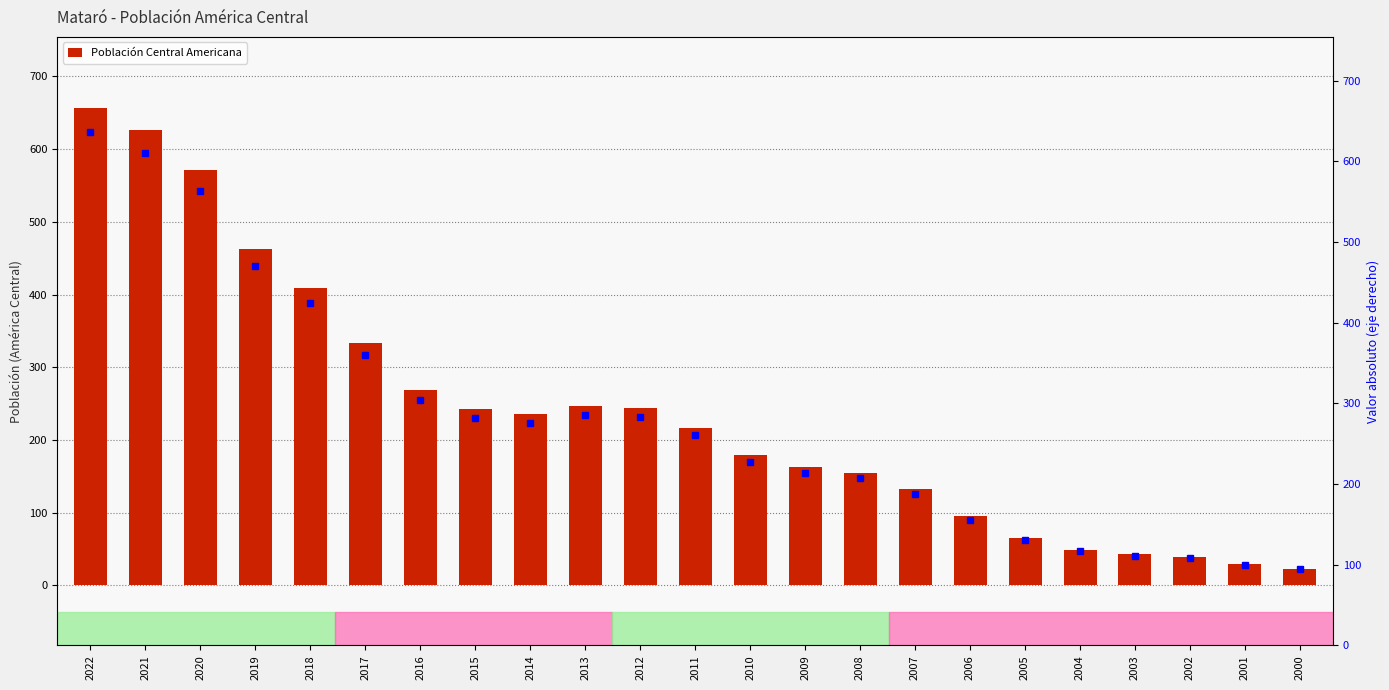

Which has a higher value, 2020 or 2019?

2020